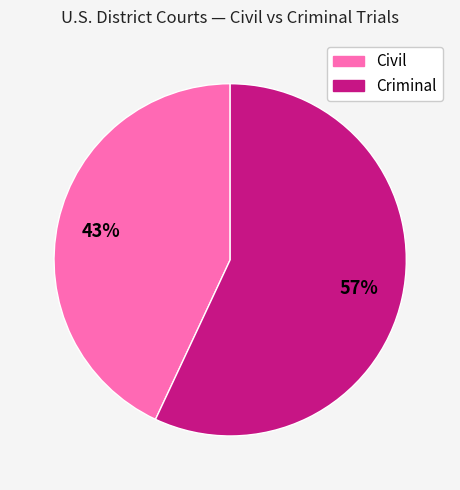

Count the number of slices in the pie.

2